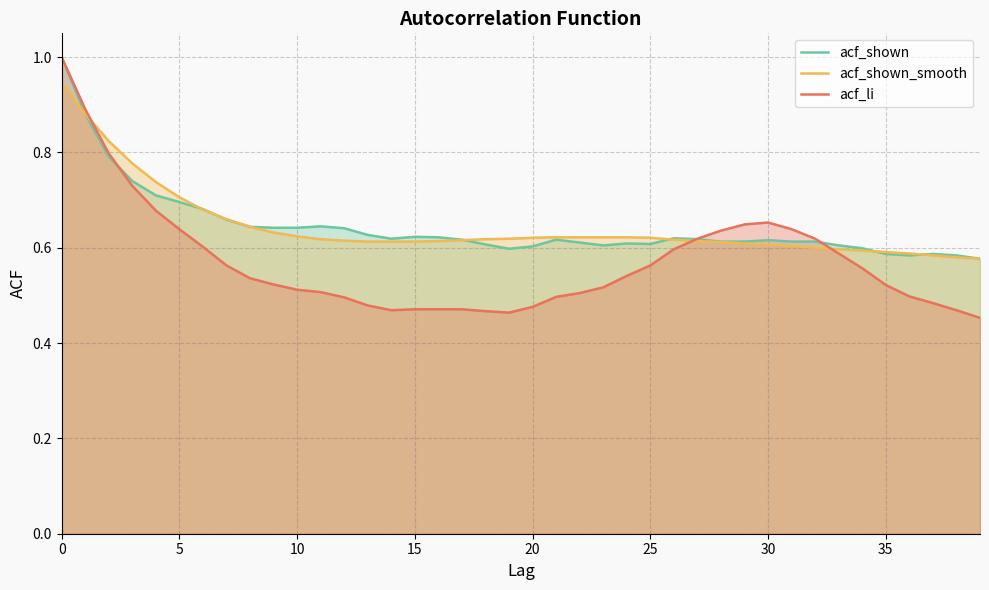

What is the maximum value shown in the chart?

1.0